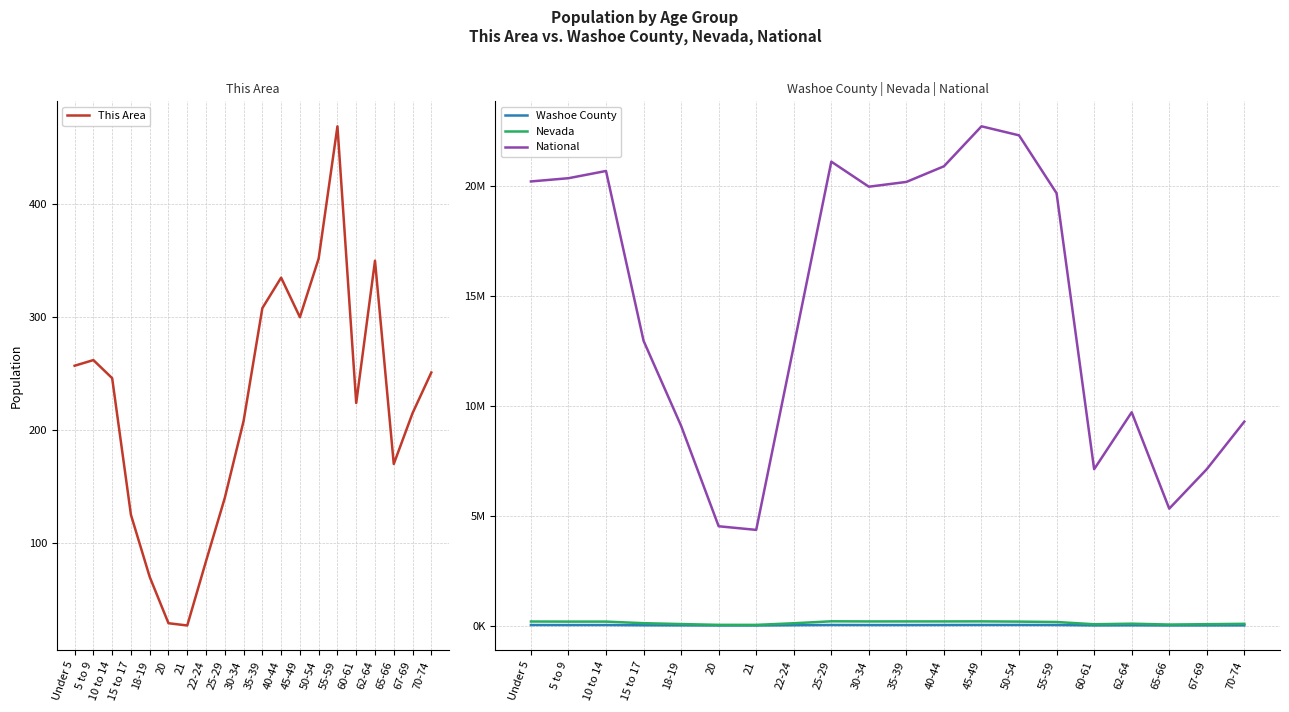

The National series shows 7113727 at 60-61. True or false?

True